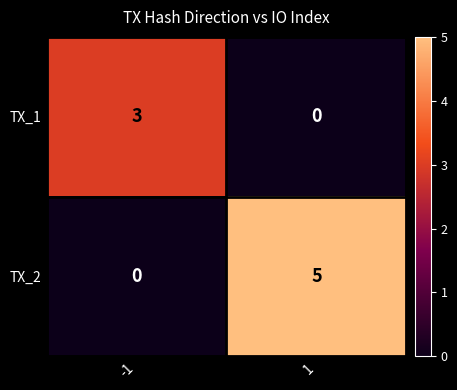

What is the difference between the maximum and minimum values in the TX_2 series?

5